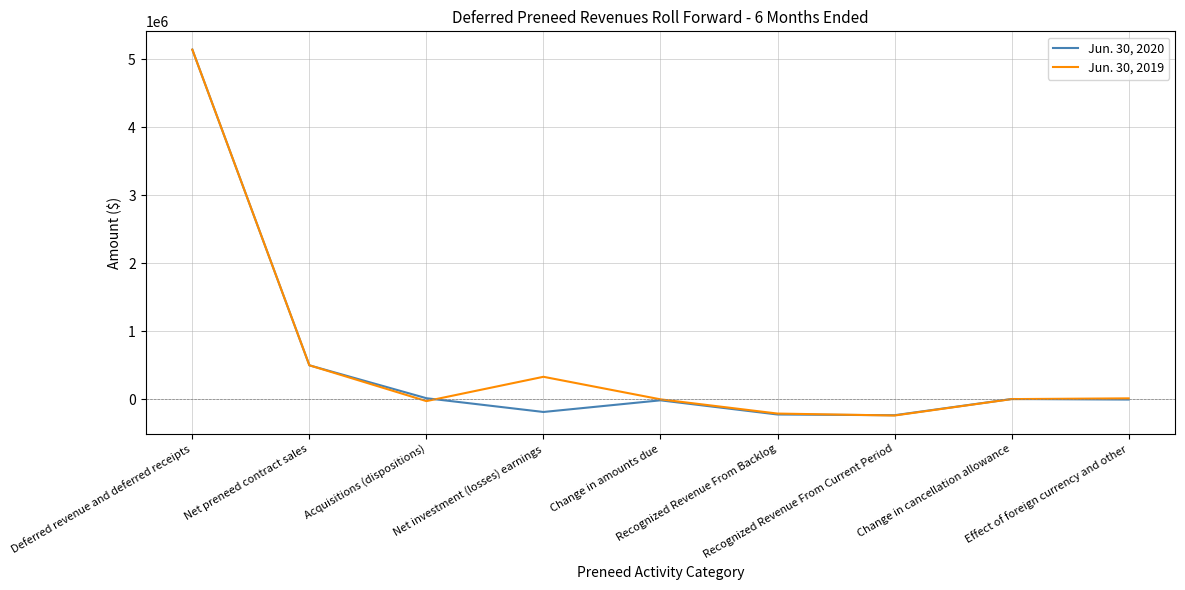

List the series in order of their overall mean, lowest first.

Jun. 30, 2020, Jun. 30, 2019